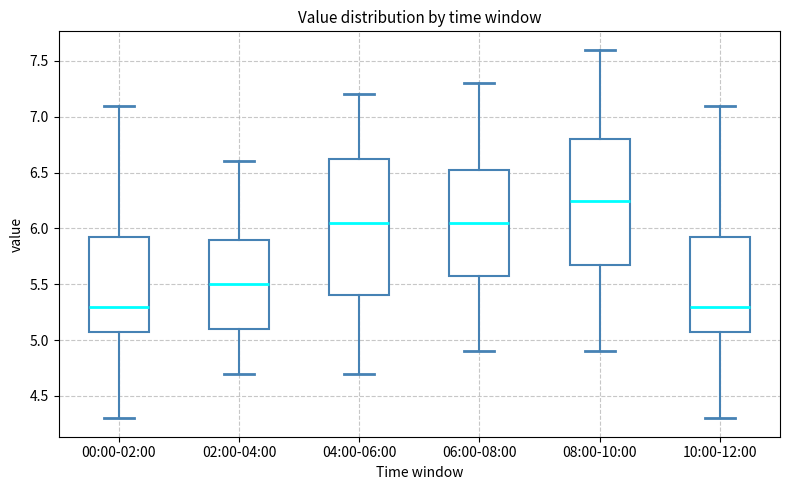

Reading left to right, transcribe this box plot: for each box, give where its median line is, the range the box spans, and where its two whiskers end, as read against the y-axis. The values are not printed on the chart, so give them approximately, as read against the axis.

00:00-02:00: median 5.30, box 5.10 to 5.95, whiskers 4.30 to 7.10
02:00-04:00: median 5.50, box 5.10 to 5.90, whiskers 4.70 to 6.60
04:00-06:00: median 6.05, box 5.40 to 6.65, whiskers 4.70 to 7.20
06:00-08:00: median 6.05, box 5.60 to 6.55, whiskers 4.90 to 7.30
08:00-10:00: median 6.25, box 5.70 to 6.80, whiskers 4.90 to 7.60
10:00-12:00: median 5.30, box 5.10 to 5.95, whiskers 4.30 to 7.10